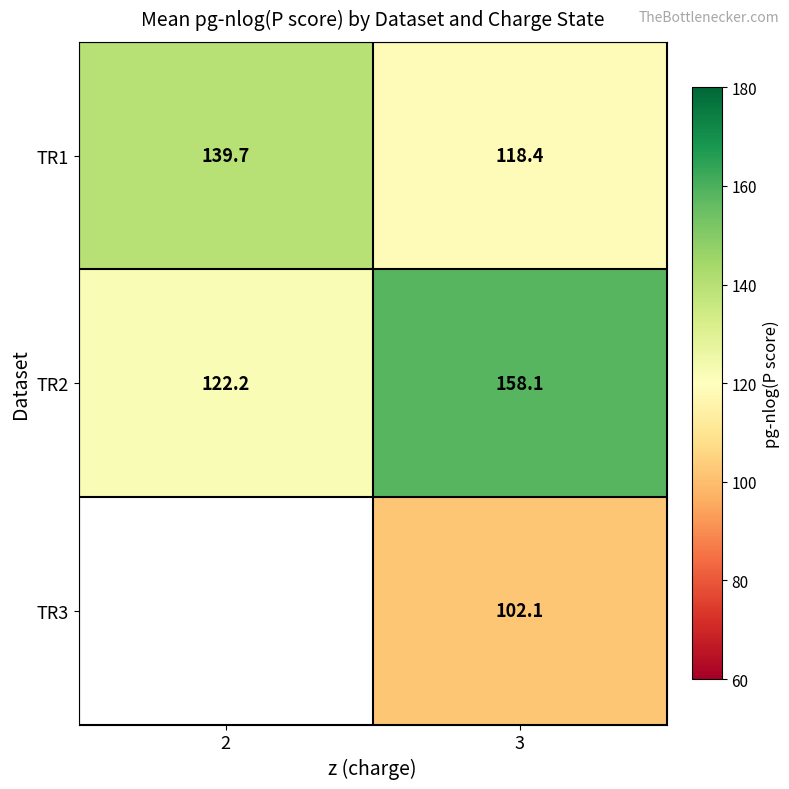

How many categories are shown in the chart?

2